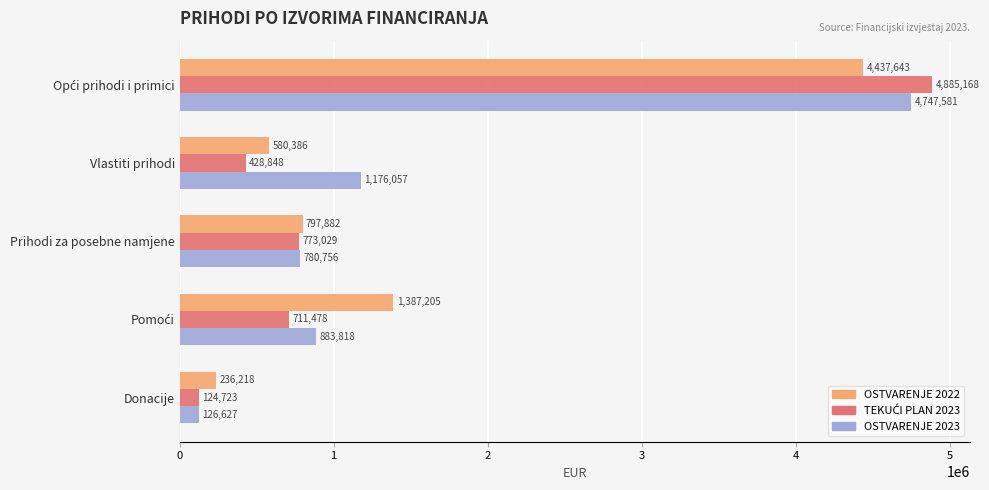

True or false: OSTVARENJE 2023 has a value of 780755.9 at Prihodi za posebne namjene.

True